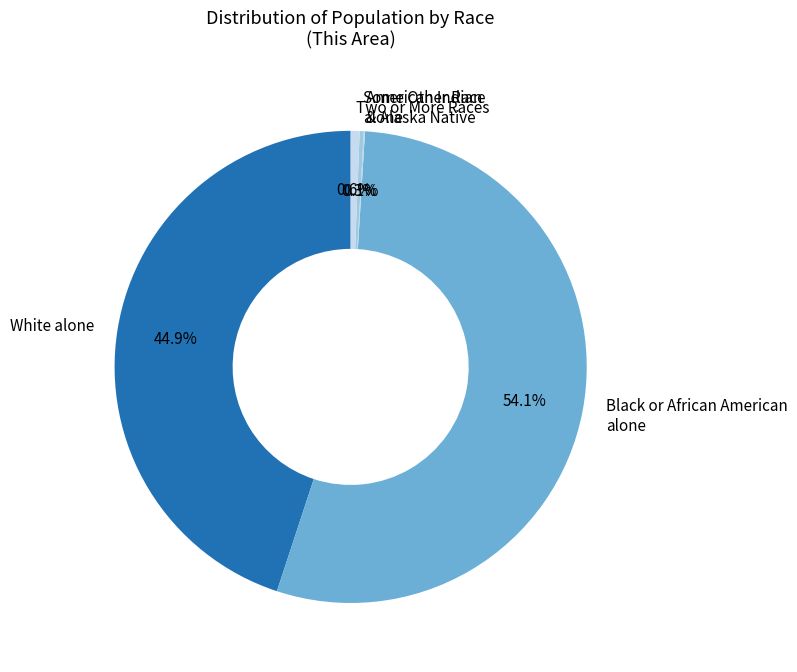

What is the majority slice?

Black or African American alone